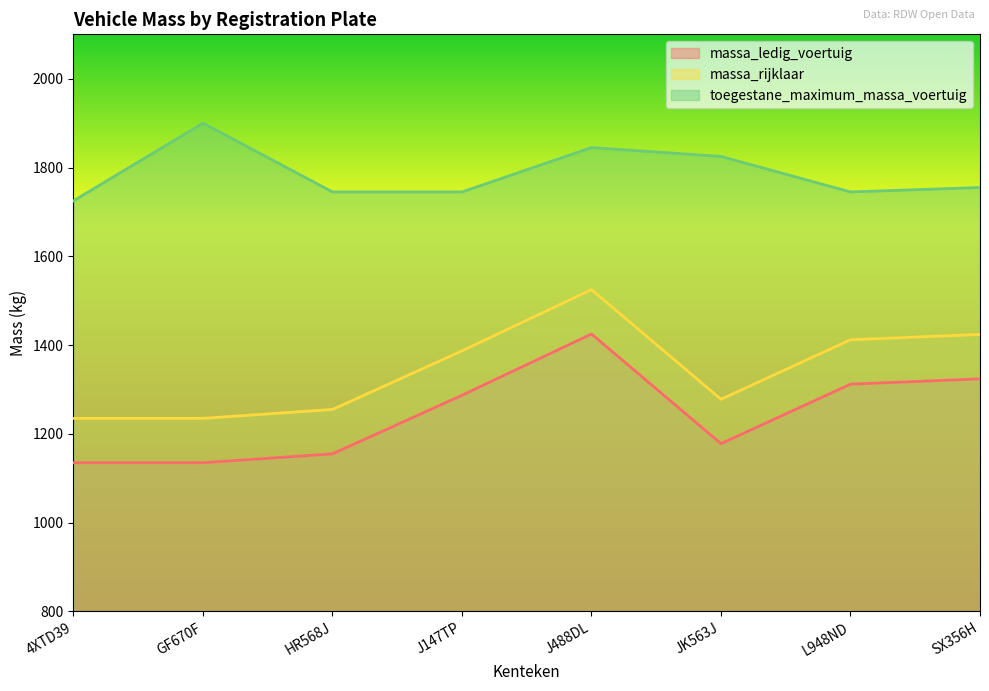

What is the sum of the massa_rijklaar values at L948ND and GF670F?

2647